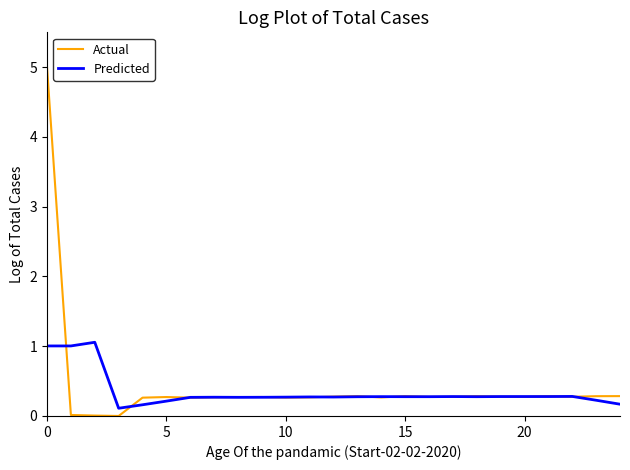

List the series in order of their peak value, highest first.

Actual, Predicted